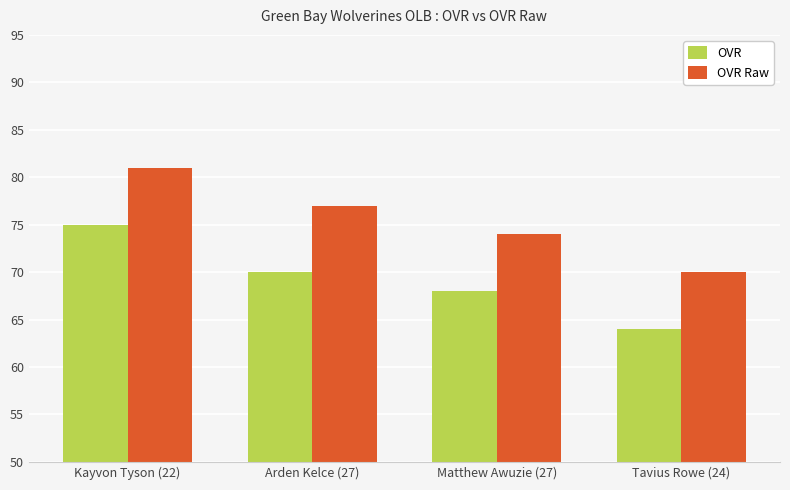

At Kayvon Tyson (22), list the series in order from smallest to largest.

OVR, OVR Raw